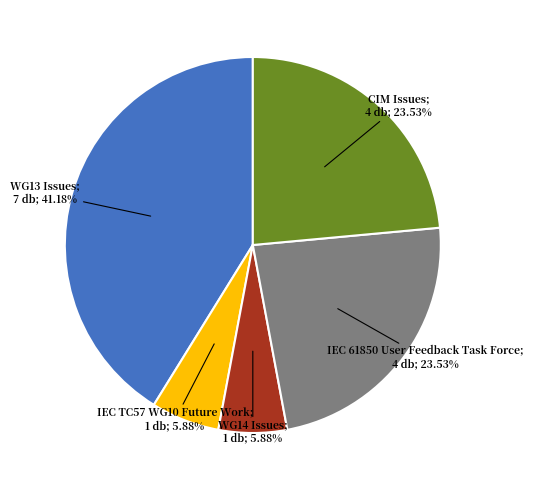

Does any single category account for the majority?

No